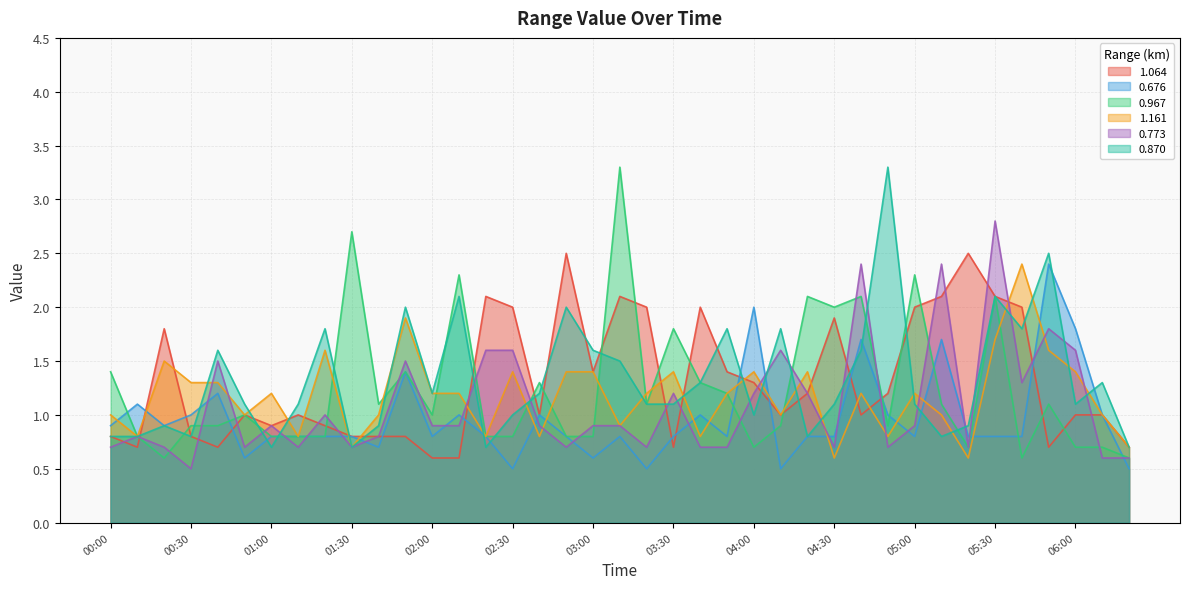

How many data points in 0.870 are above 1?

25